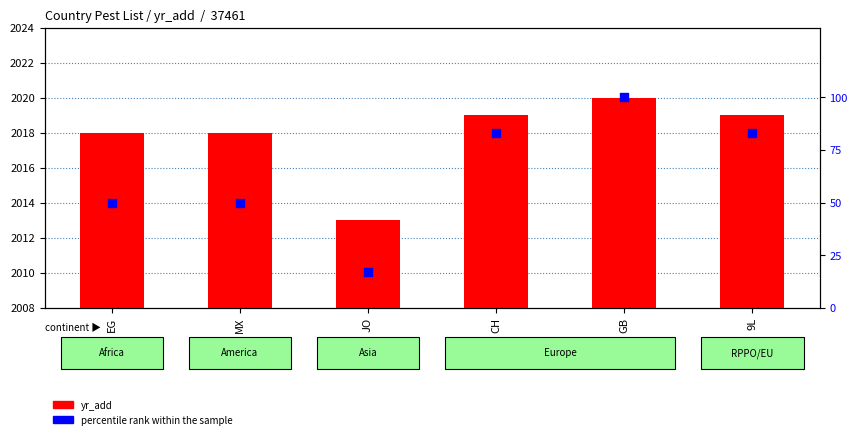

Which series has the largest Y range (max minus min)?

percentile rank within the sample